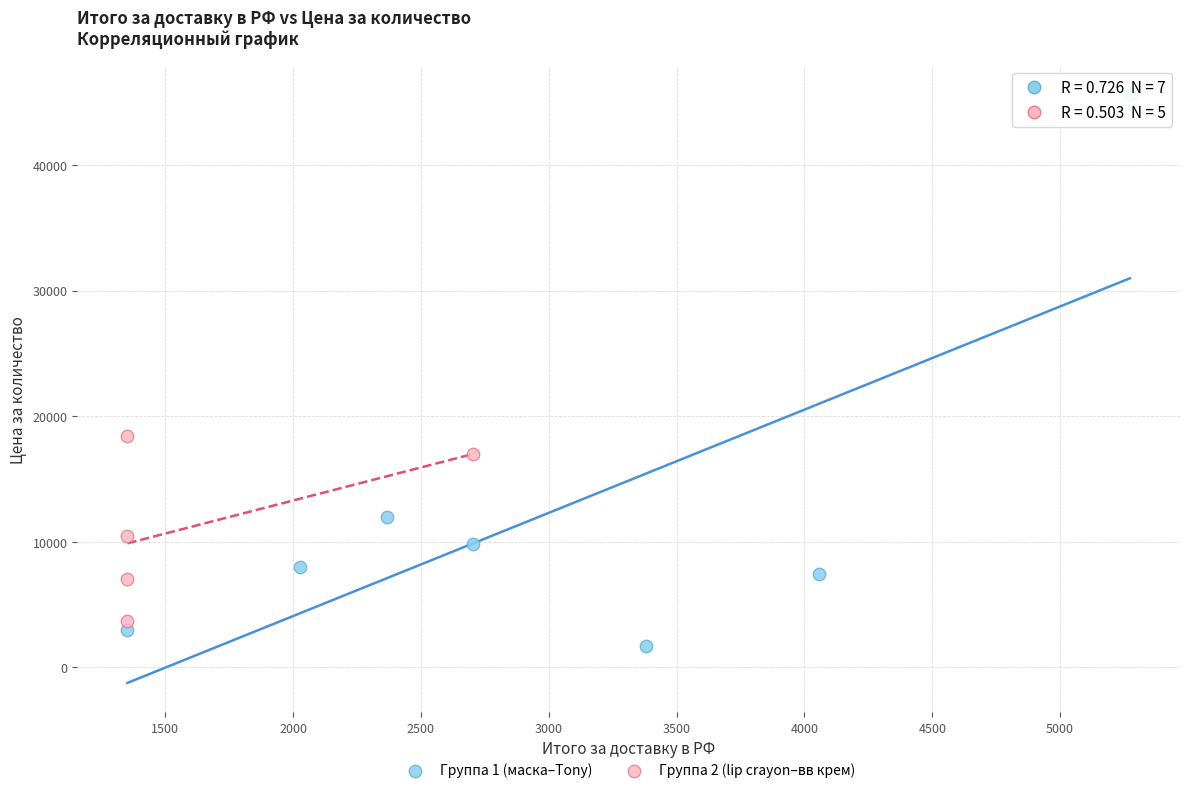

Which series contains the highest Y value?

Группа 1 (маска–Tony)